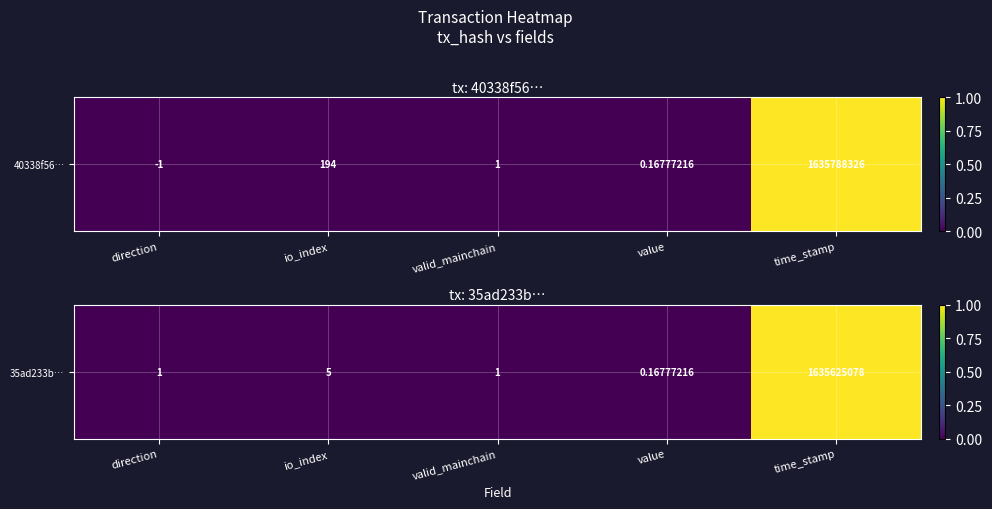

Reading left to right, extract all data points from this chart.

direction=0.0	io_index=0.0	valid_mainchain=0.0	value=0.0	time_stamp=1.0